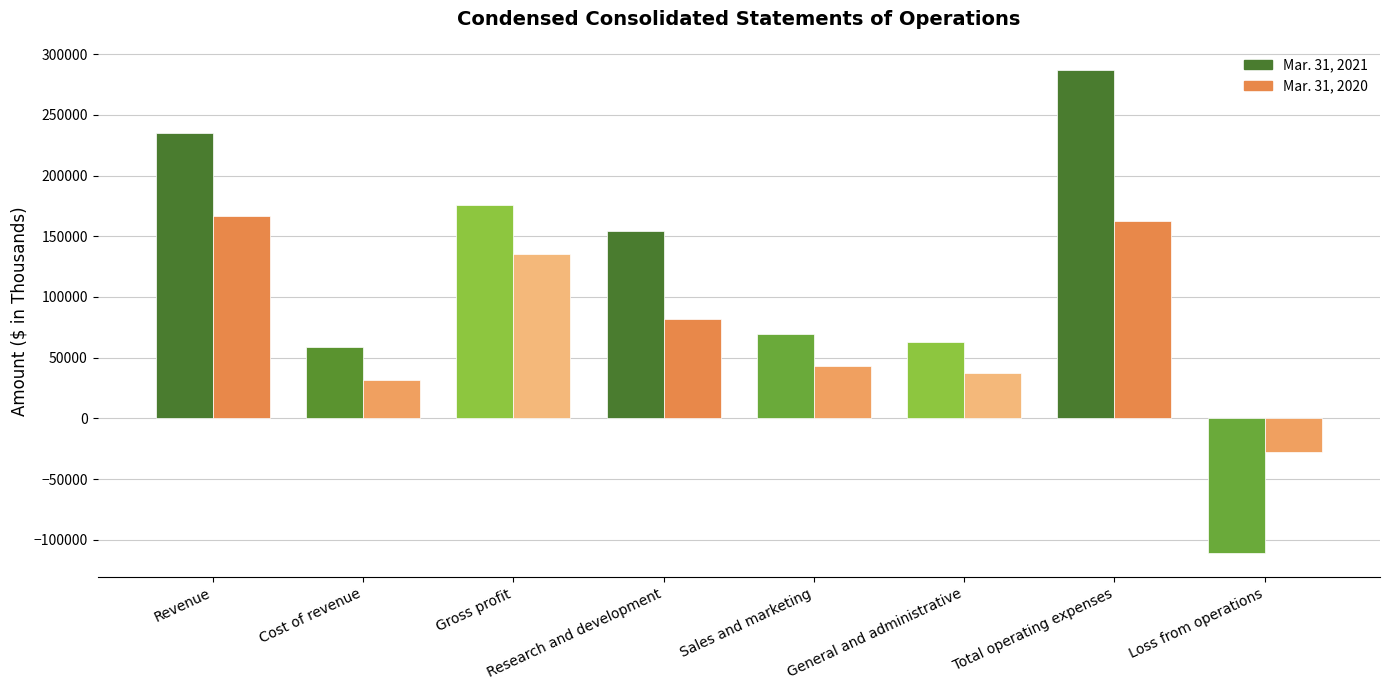

What is the value of the Mar. 31, 2020 bar at the 5th from the left?

43259